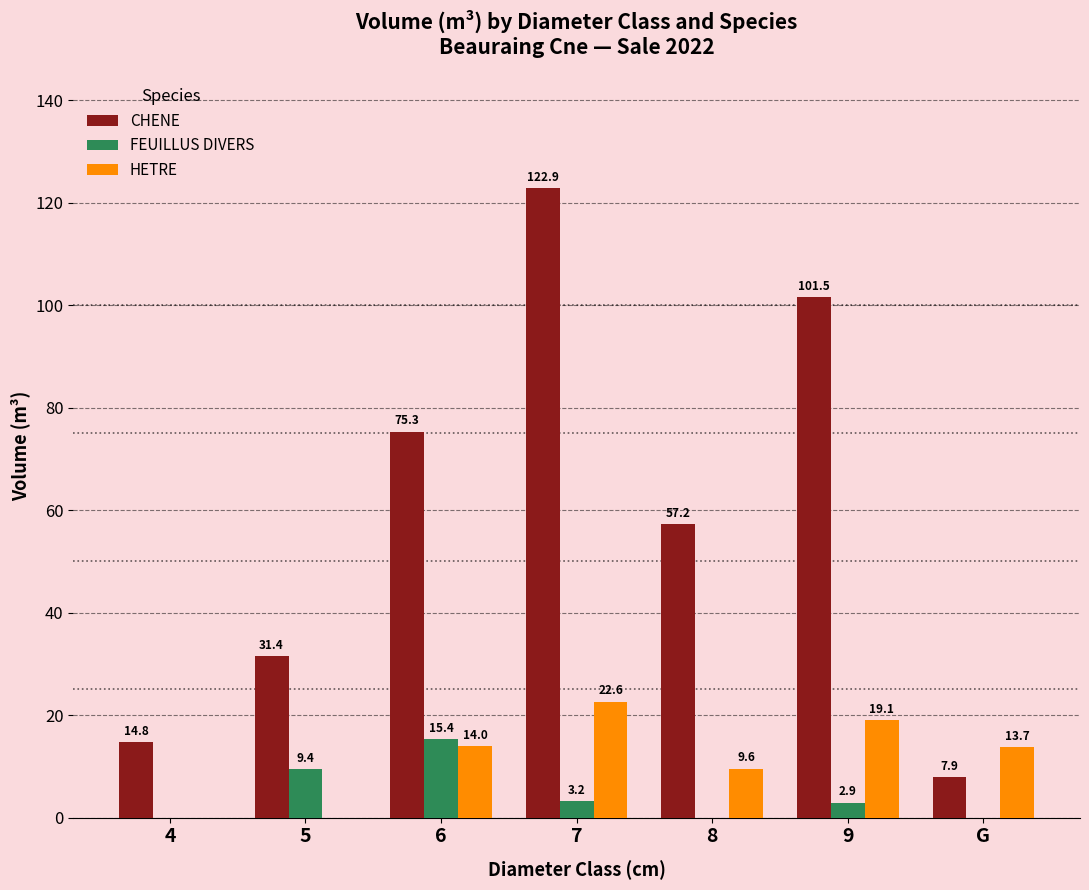

Count the number of data series in this chart.

3